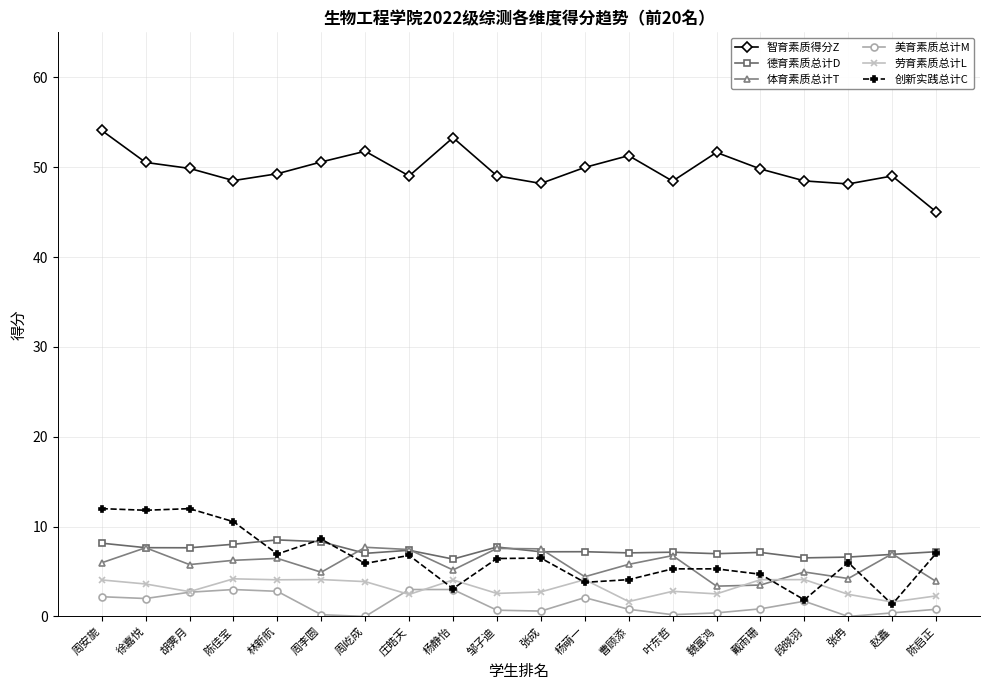

What is the value of the 德育素质总计D point at the 7th from the left?

7.0